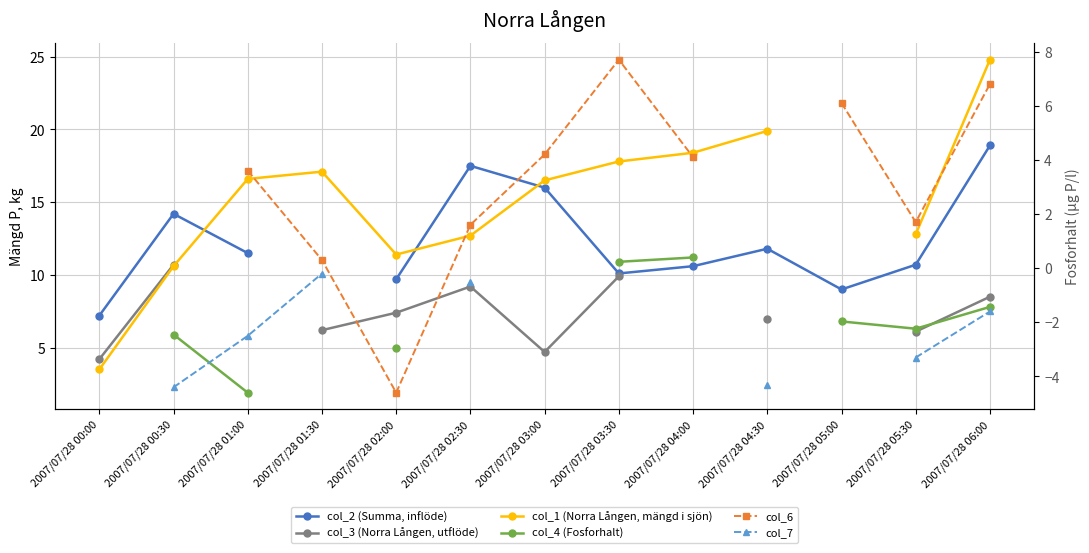

Between 2007/07/28 05:30 and 2007/07/28 02:00, which is larger?

2007/07/28 05:30